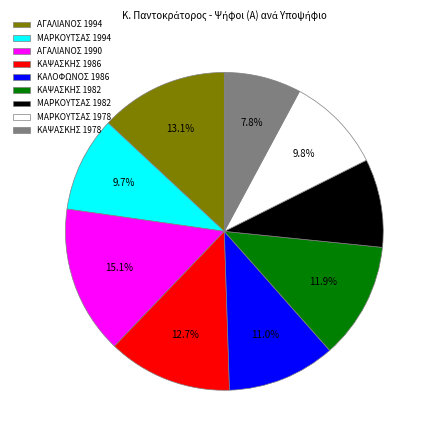

What percentage is NOT represented by ΚΑΨΑΣΚΗΣ 1978?

92.2%